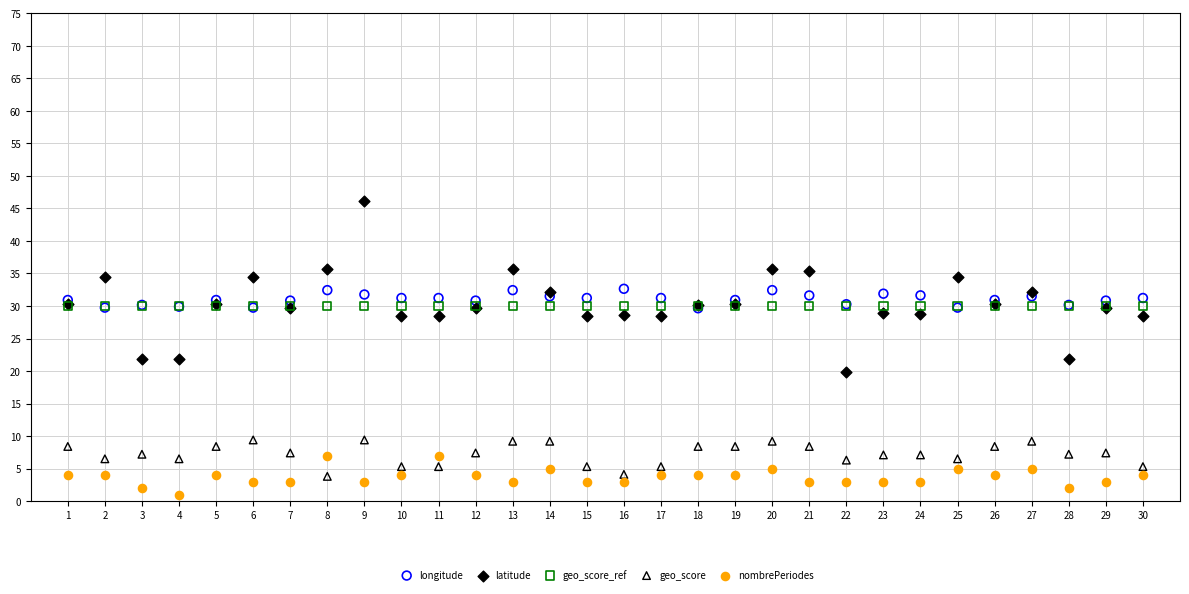

Which series contains the highest Y value?

latitude